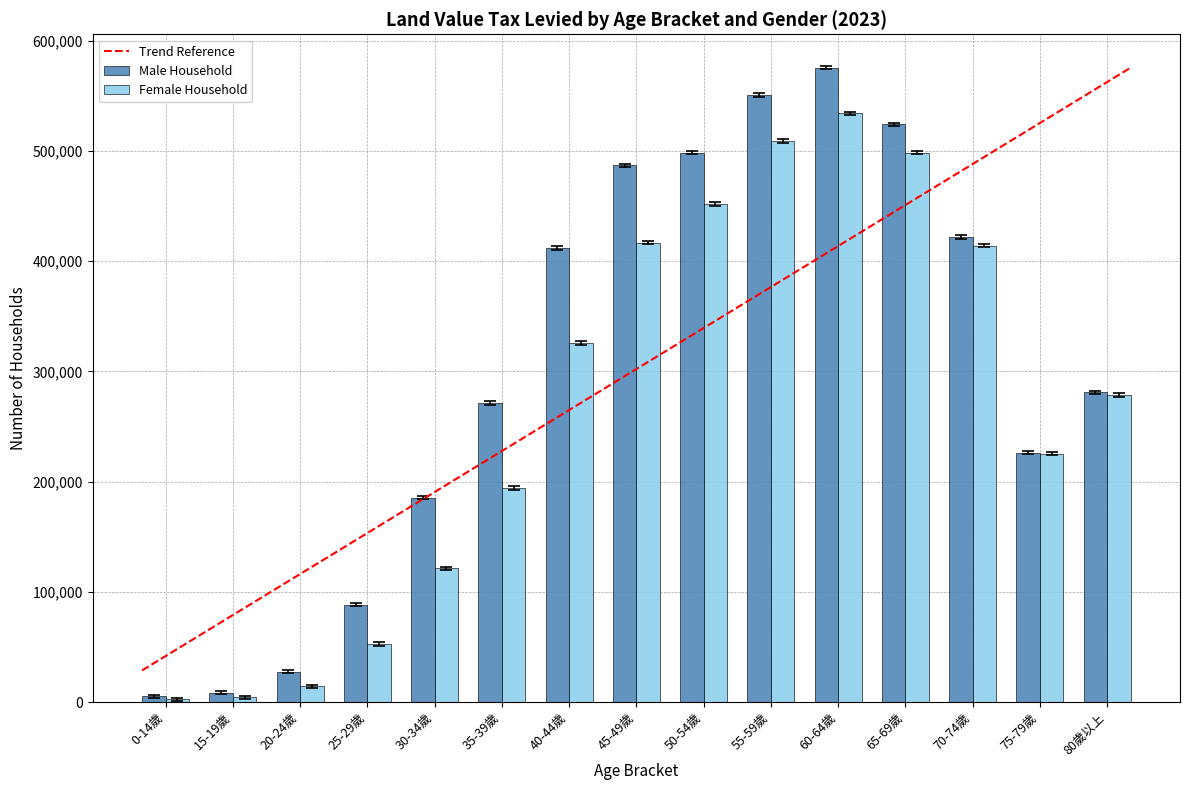

Rank the series by their maximum value, from highest to lowest.

Male Household, Female Household